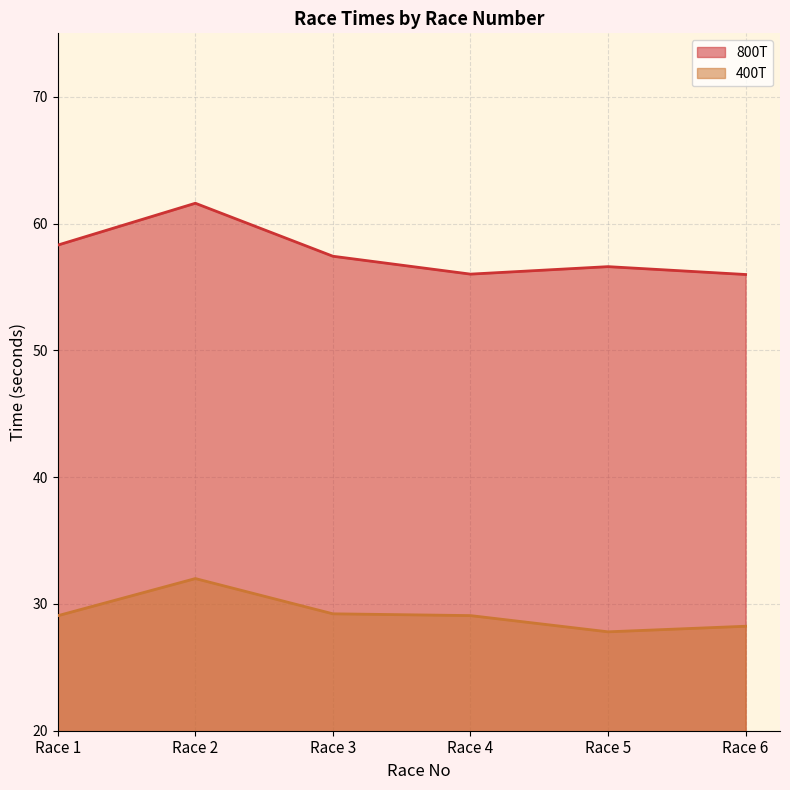

List the series in order of their overall mean, highest first.

800T, 400T